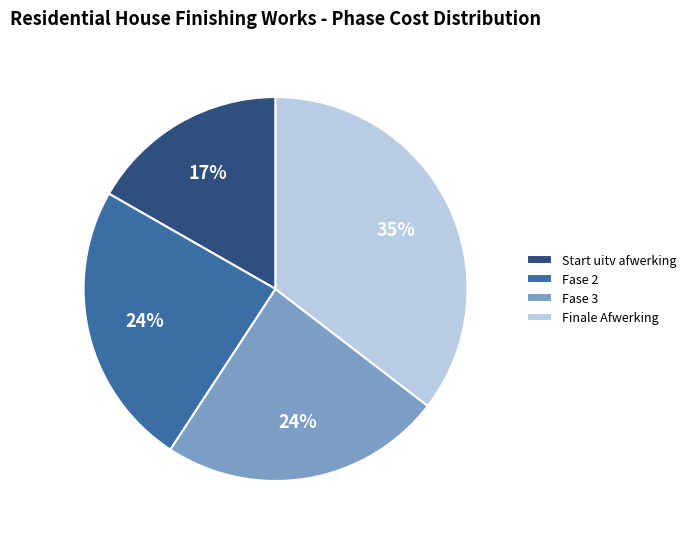

Which slice is the largest?

Finale Afwerking